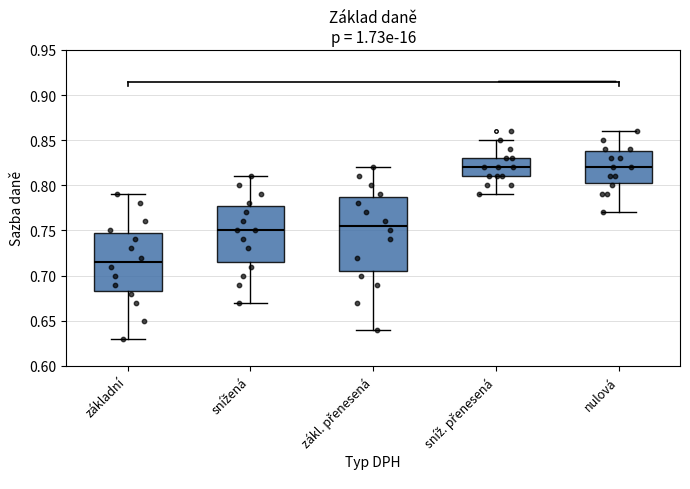

Reading left to right, transcribe this box plot: for each box, give where its median line is, the range the box spans, and where its two whiskers end, as read against the y-axis. The values are not printed on the chart, so give them approximately, as read against the axis.

základní: median 0.715, box 0.685 to 0.750, whiskers 0.630 to 0.790
snížená: median 0.750, box 0.715 to 0.780, whiskers 0.670 to 0.810
zákl. přenesená: median 0.755, box 0.705 to 0.790, whiskers 0.640 to 0.820
sníž. přenesená: median 0.820, box 0.810 to 0.830, whiskers 0.790 to 0.850
nulová: median 0.820, box 0.805 to 0.840, whiskers 0.770 to 0.860